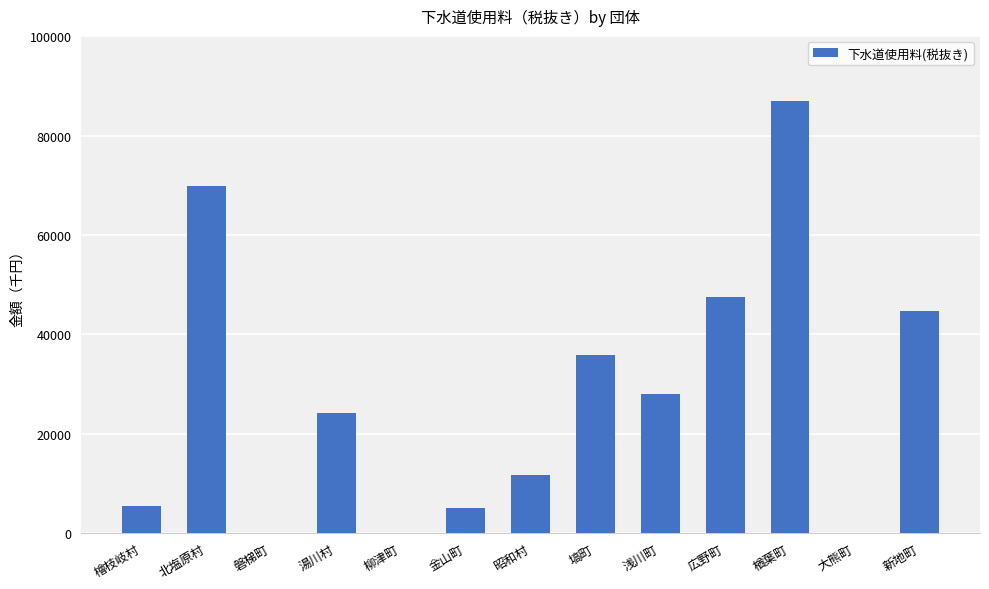

Are the bars grouped side by side (vs. stacked)?

No